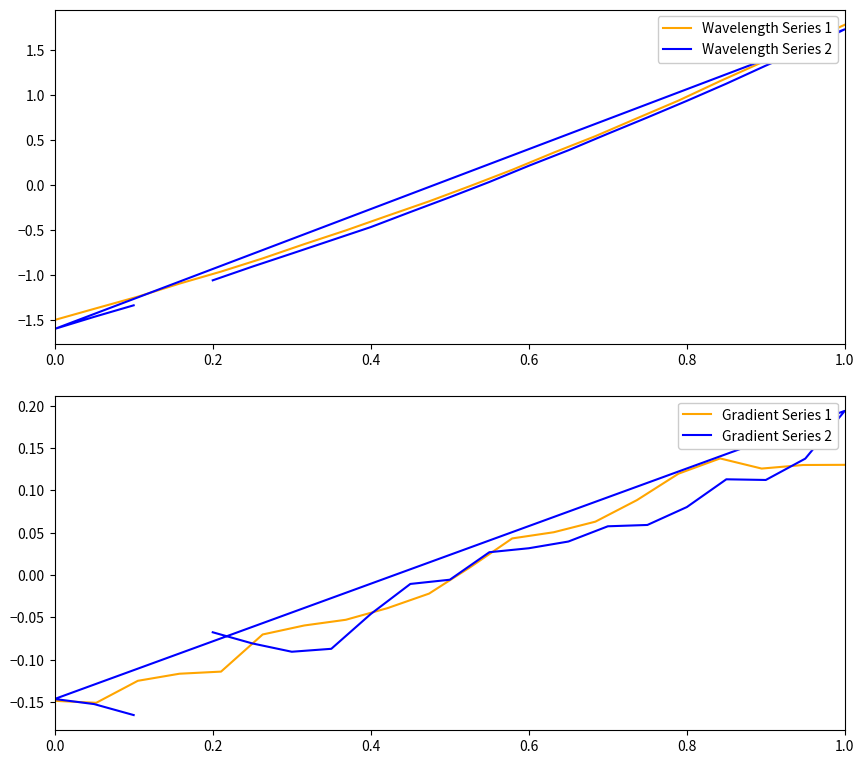

True or false: Gradient Series 1 and Gradient Series 2 cross at least once.

True